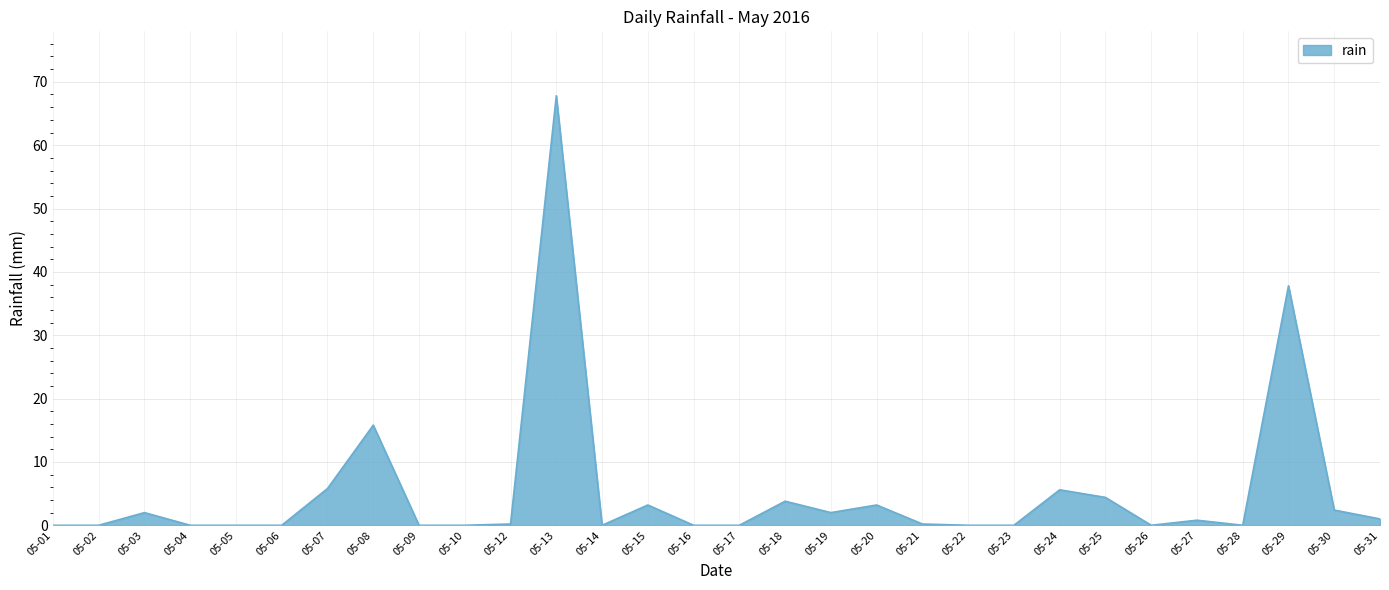

What is the sum of all values?

156.0